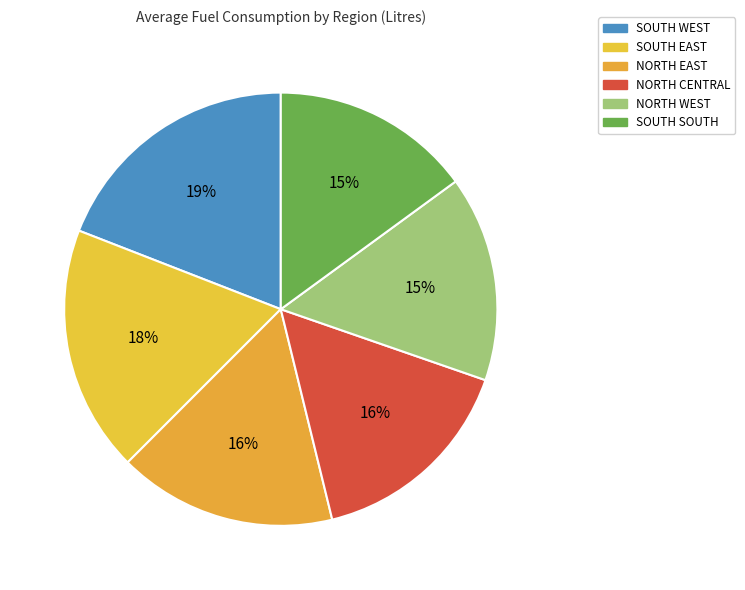

True or false: SOUTH WEST accounts for 33% of the total.

False